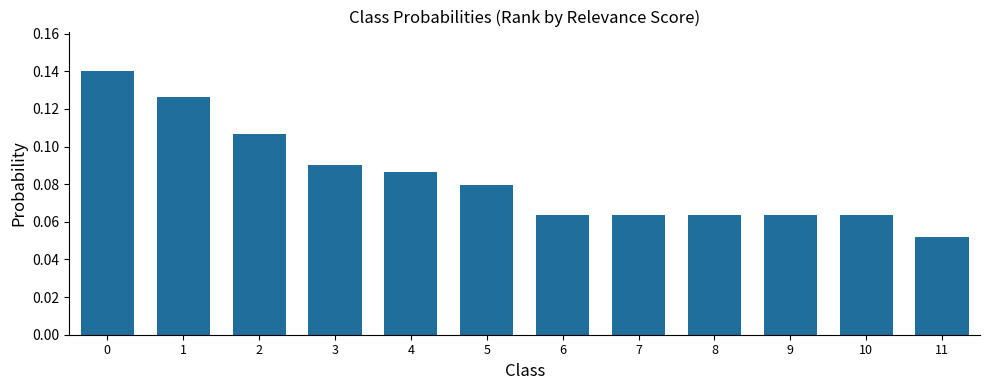

The value at 10 is 0.0. True or false?

False